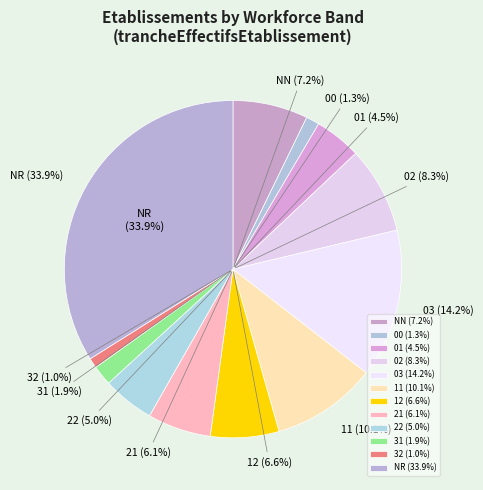

To the nearest percent, what portion does 31 represent?

2%